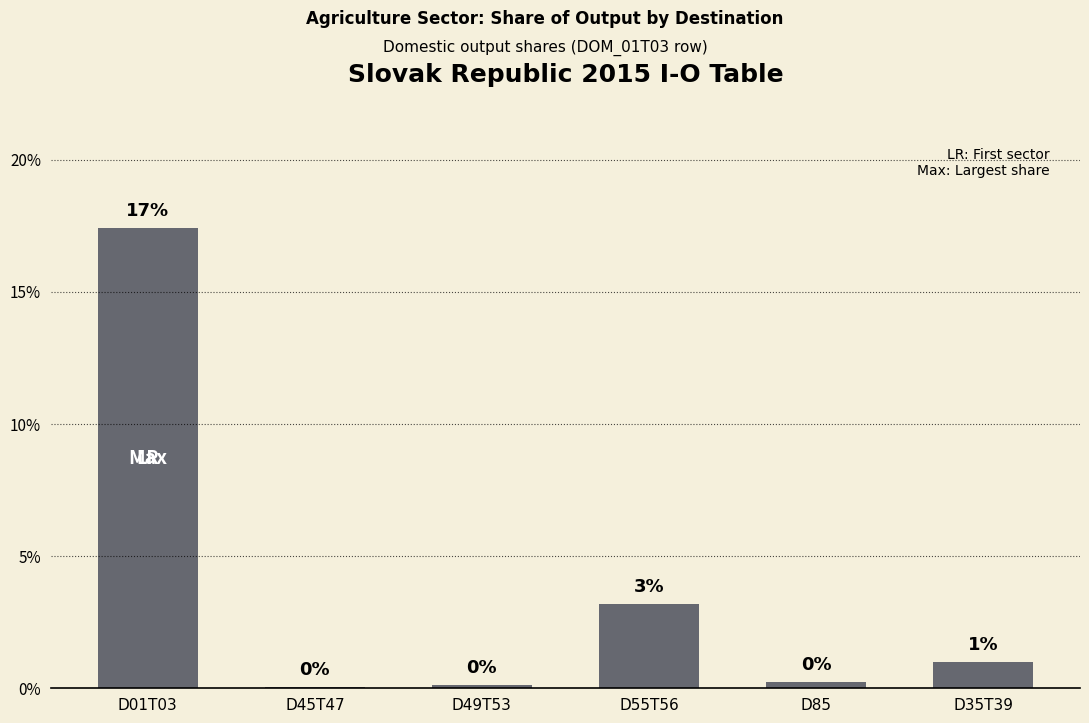

Rank the categories by value from lowest to highest.

D45T47, D49T53, D85, D35T39, D55T56, D01T03